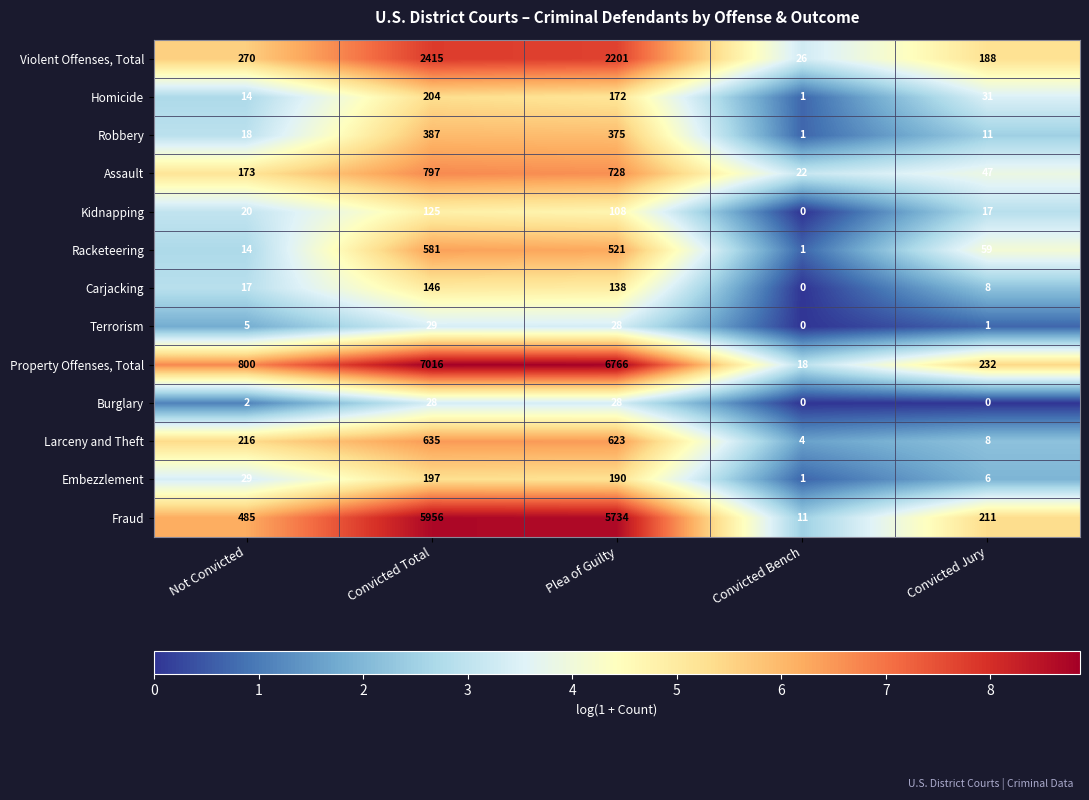

Which series has the widest spread of values?

Property Offenses, Total